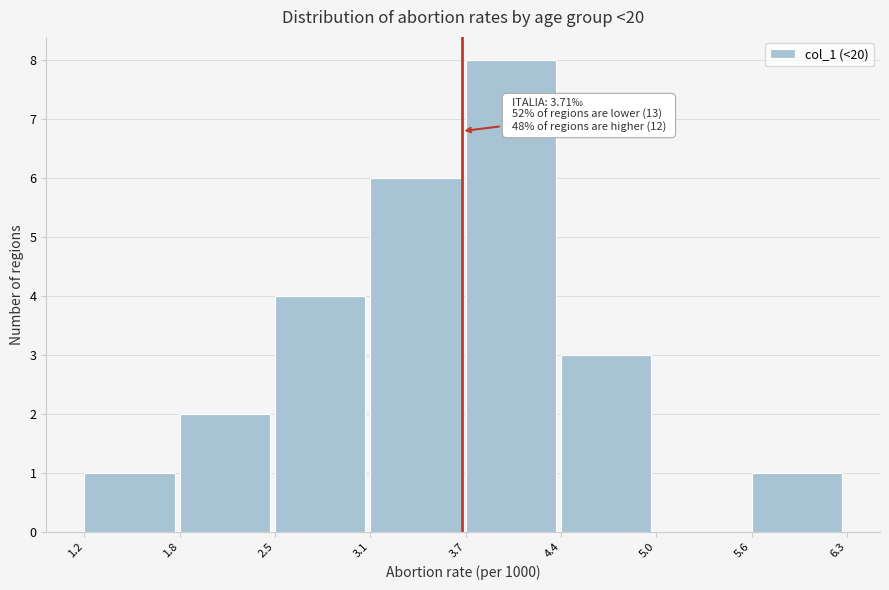

Over which range of the x-axis is the bar tallest?

3.7 to 4.4